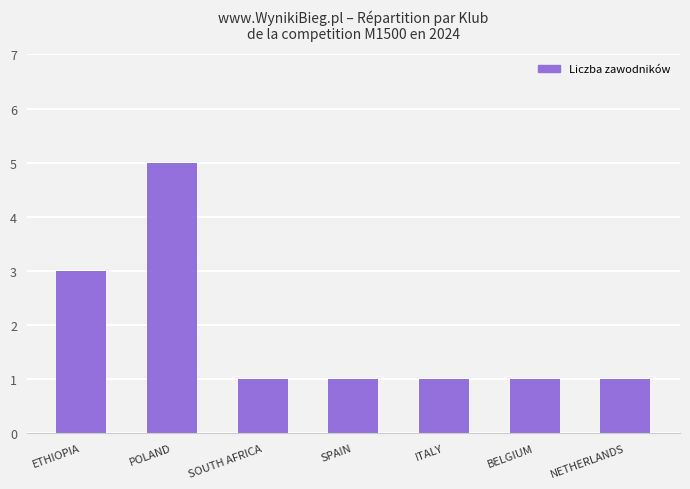

Where is the data nearest to the value 3?

ETHIOPIA